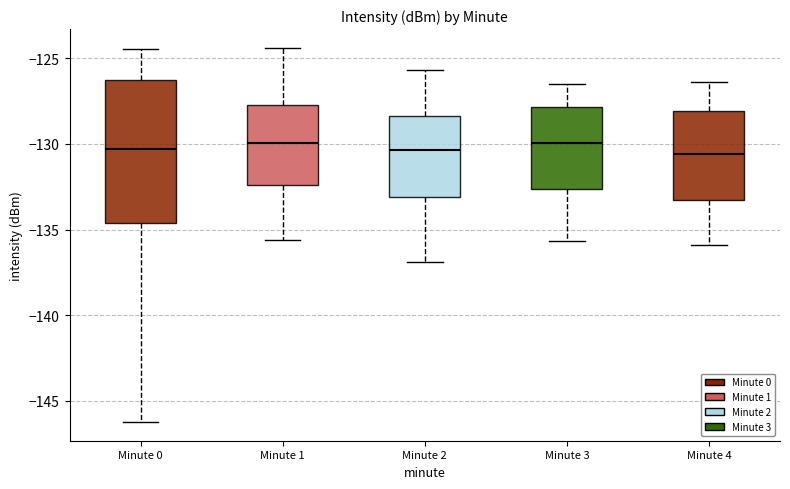

Reading left to right, read every box against the y-axis: the position of its median line, the range the box covers, and the ends of its whiskers. The values are not printed on the chart, so give them approximately, as read against the axis.

Minute 0: median -130.5, box -134.5 to -126.5, whiskers -146.0 to -124.5
Minute 1: median -130.0, box -132.5 to -127.5, whiskers -135.5 to -124.5
Minute 2: median -130.5, box -133.0 to -128.5, whiskers -137.0 to -125.5
Minute 3: median -130.0, box -132.5 to -128.0, whiskers -135.5 to -126.5
Minute 4: median -130.5, box -133.5 to -128.0, whiskers -136.0 to -126.5